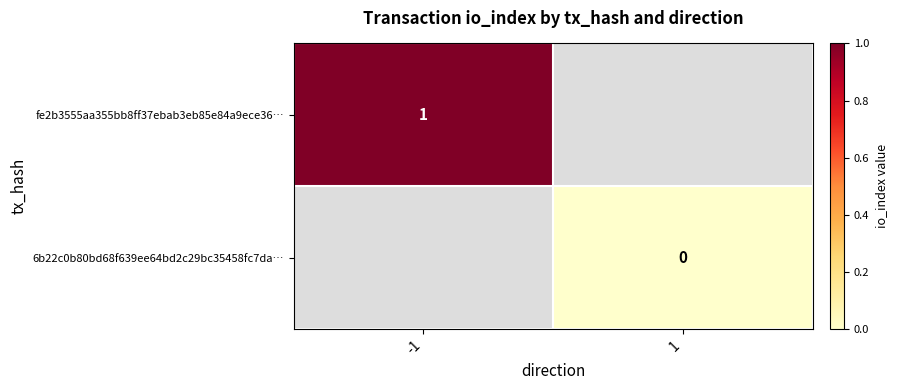

At how many categories does at least one series exceed 0?

1